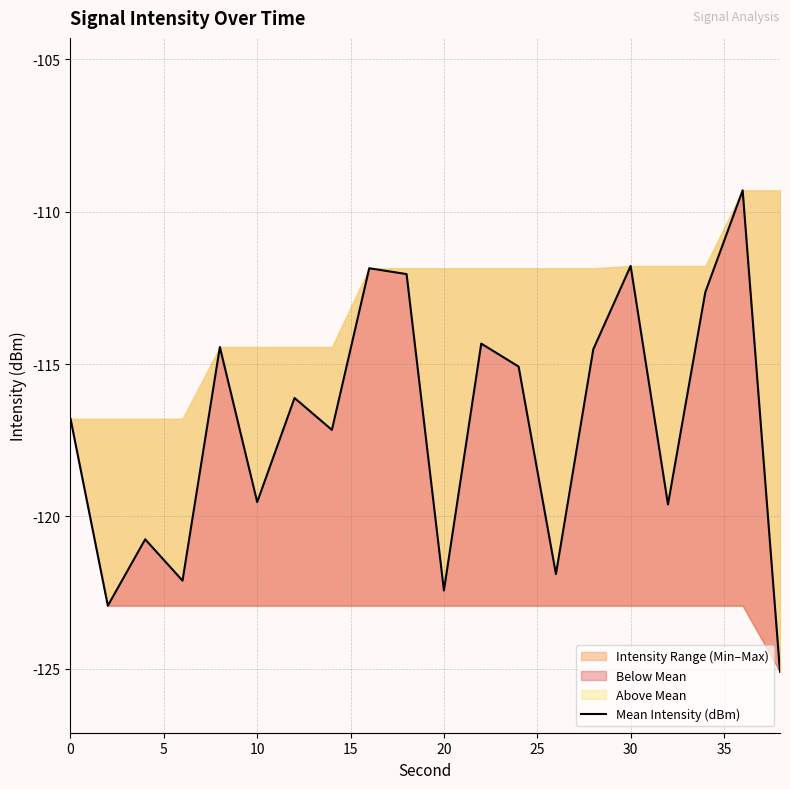

True or false: there are more than 1 points higher than both neighbors.

True